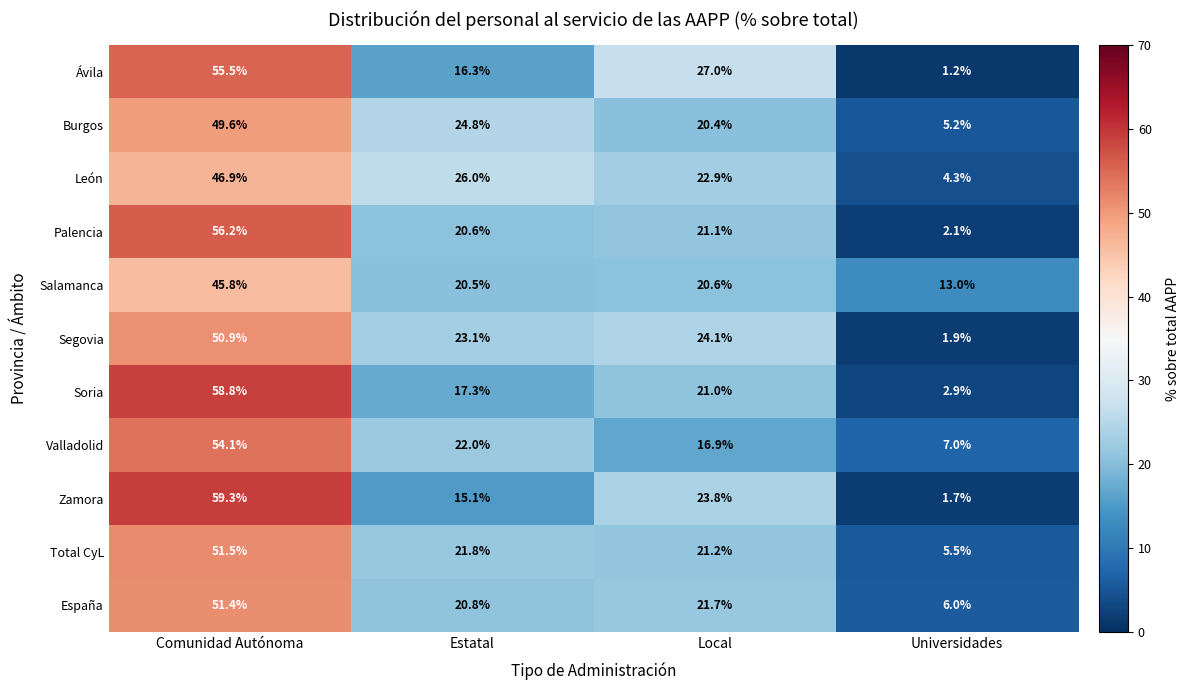

At how many categories does at least one series exceed 6?

4